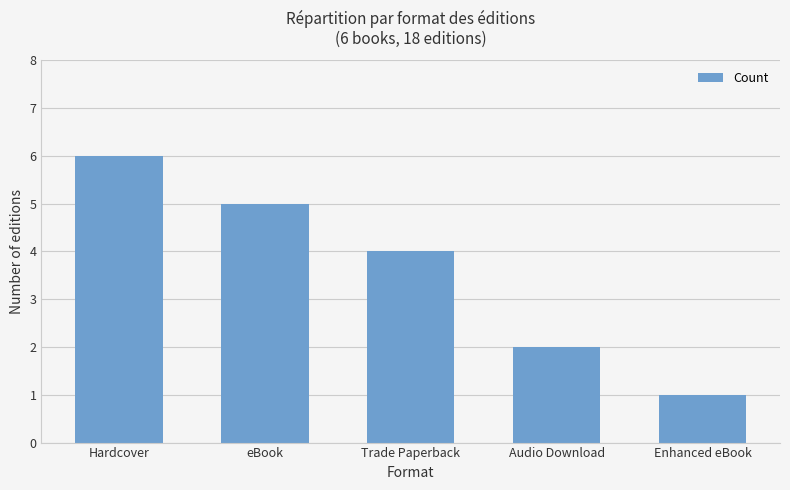

What is the label of the 4th bar from the right?

eBook